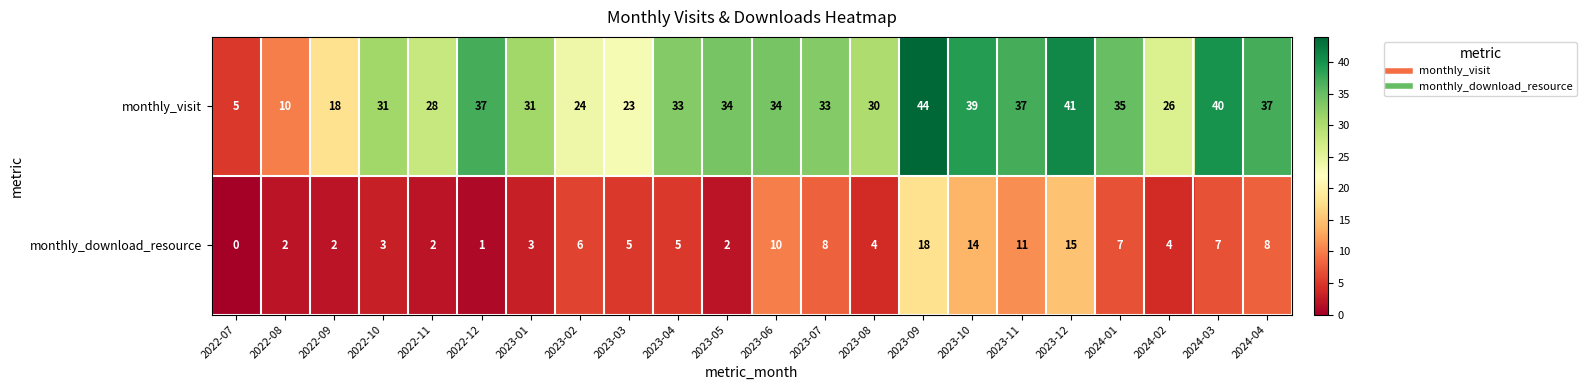

Count the number of data series in this chart.

2